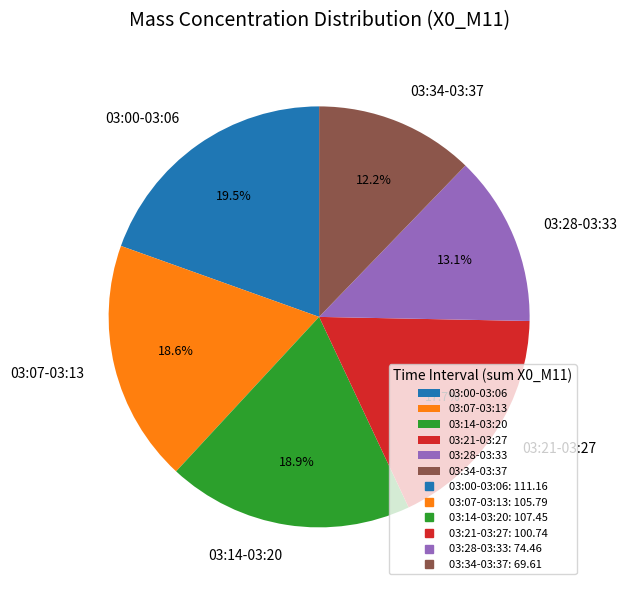

What is the smallest slice in the pie chart?

03:34-03:37